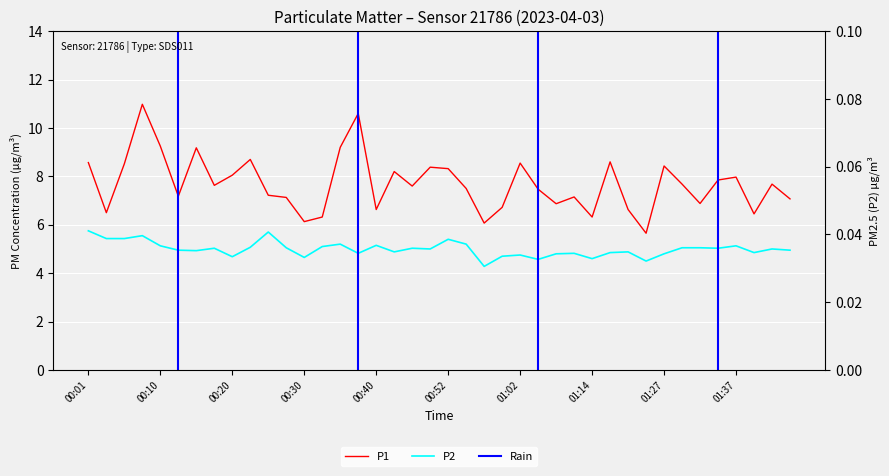

What is the sum of all P1 values?

307.8